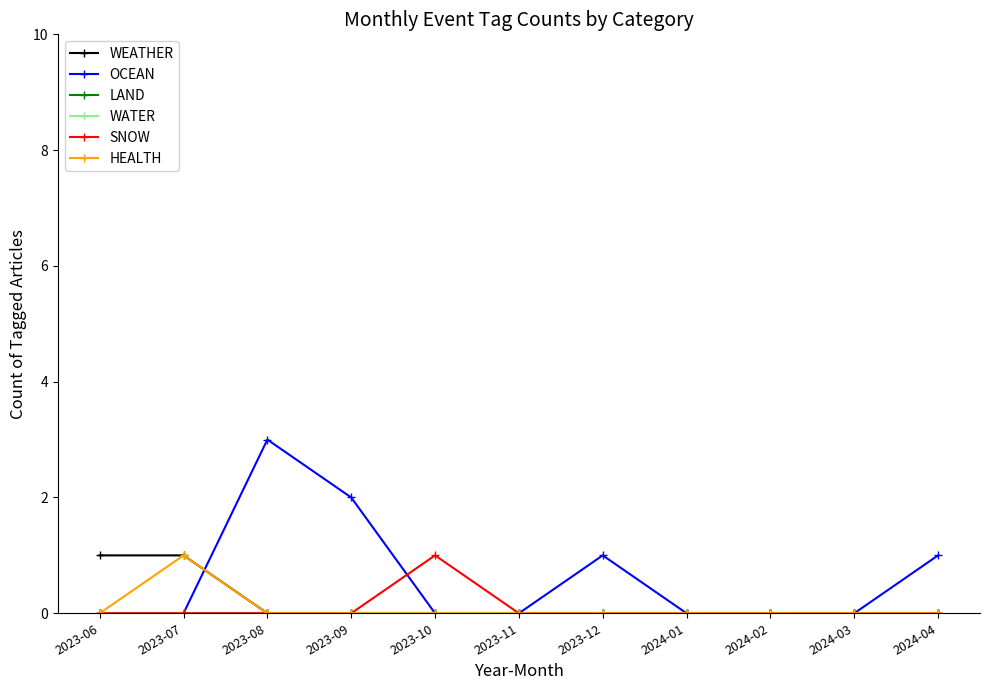

Is the value of WEATHER at 2023-12 greater than the value of HEALTH at 2023-07?

No